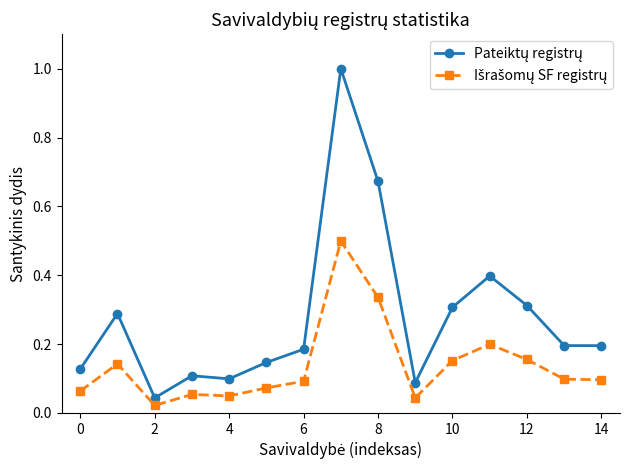

At how many categories does at least one series exceed 0?

15